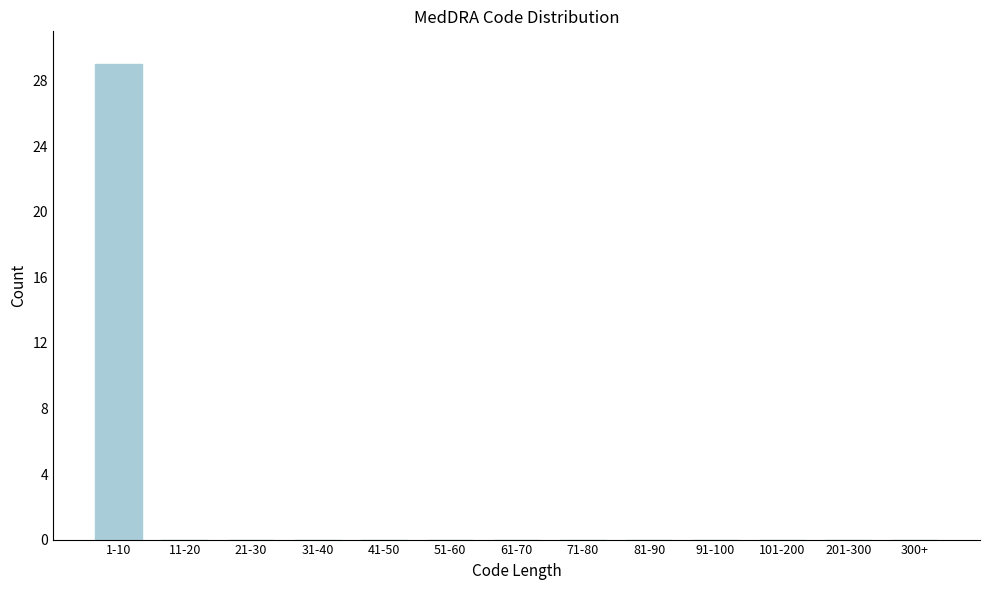

Reading right to left, transcribe all the data shown in this chart.

300+=0	201-300=0	101-200=0	91-100=0	81-90=0	71-80=0	61-70=0	51-60=0	41-50=0	31-40=0	21-30=0	11-20=0	1-10=29